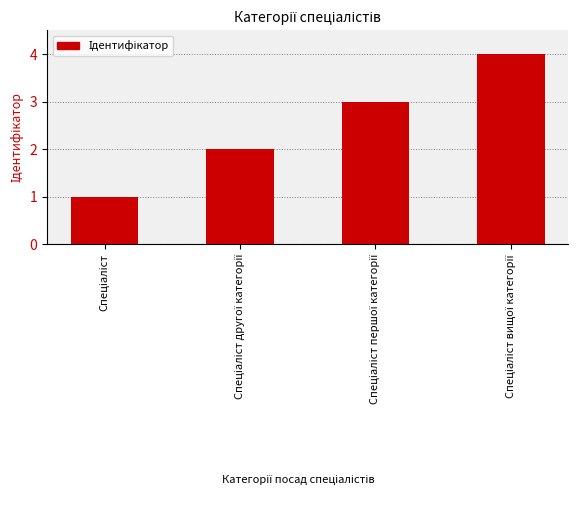

What is the maximum value shown in the chart?

4